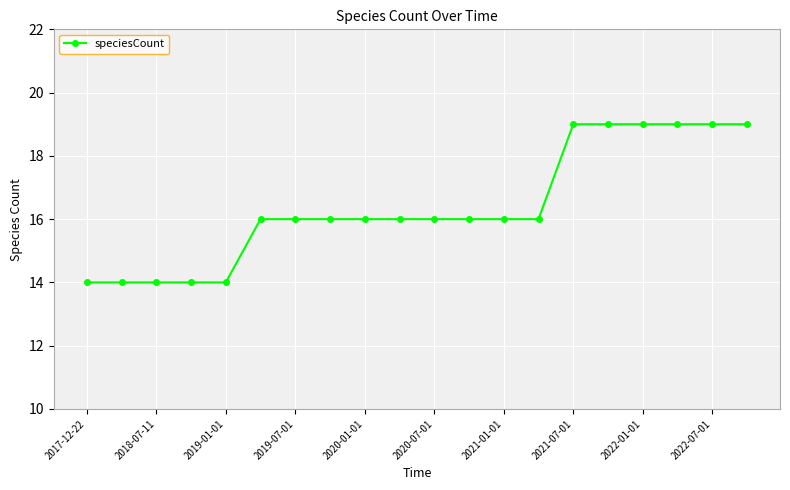

What is the difference between the maximum and second lowest values?

5